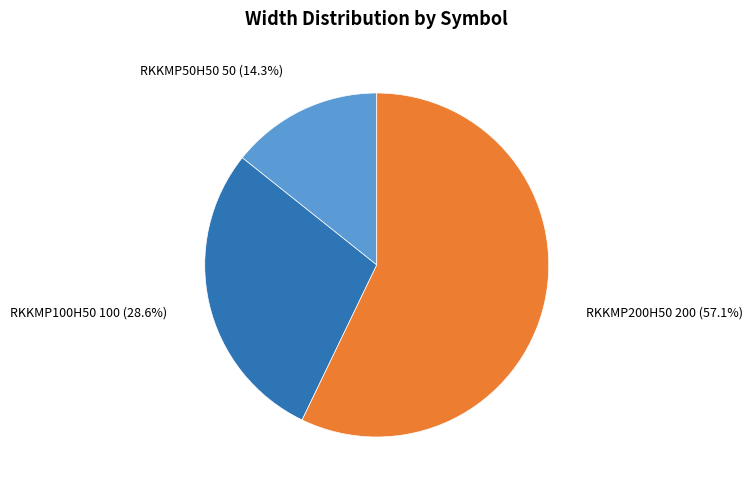

Count the number of slices in the pie.

3